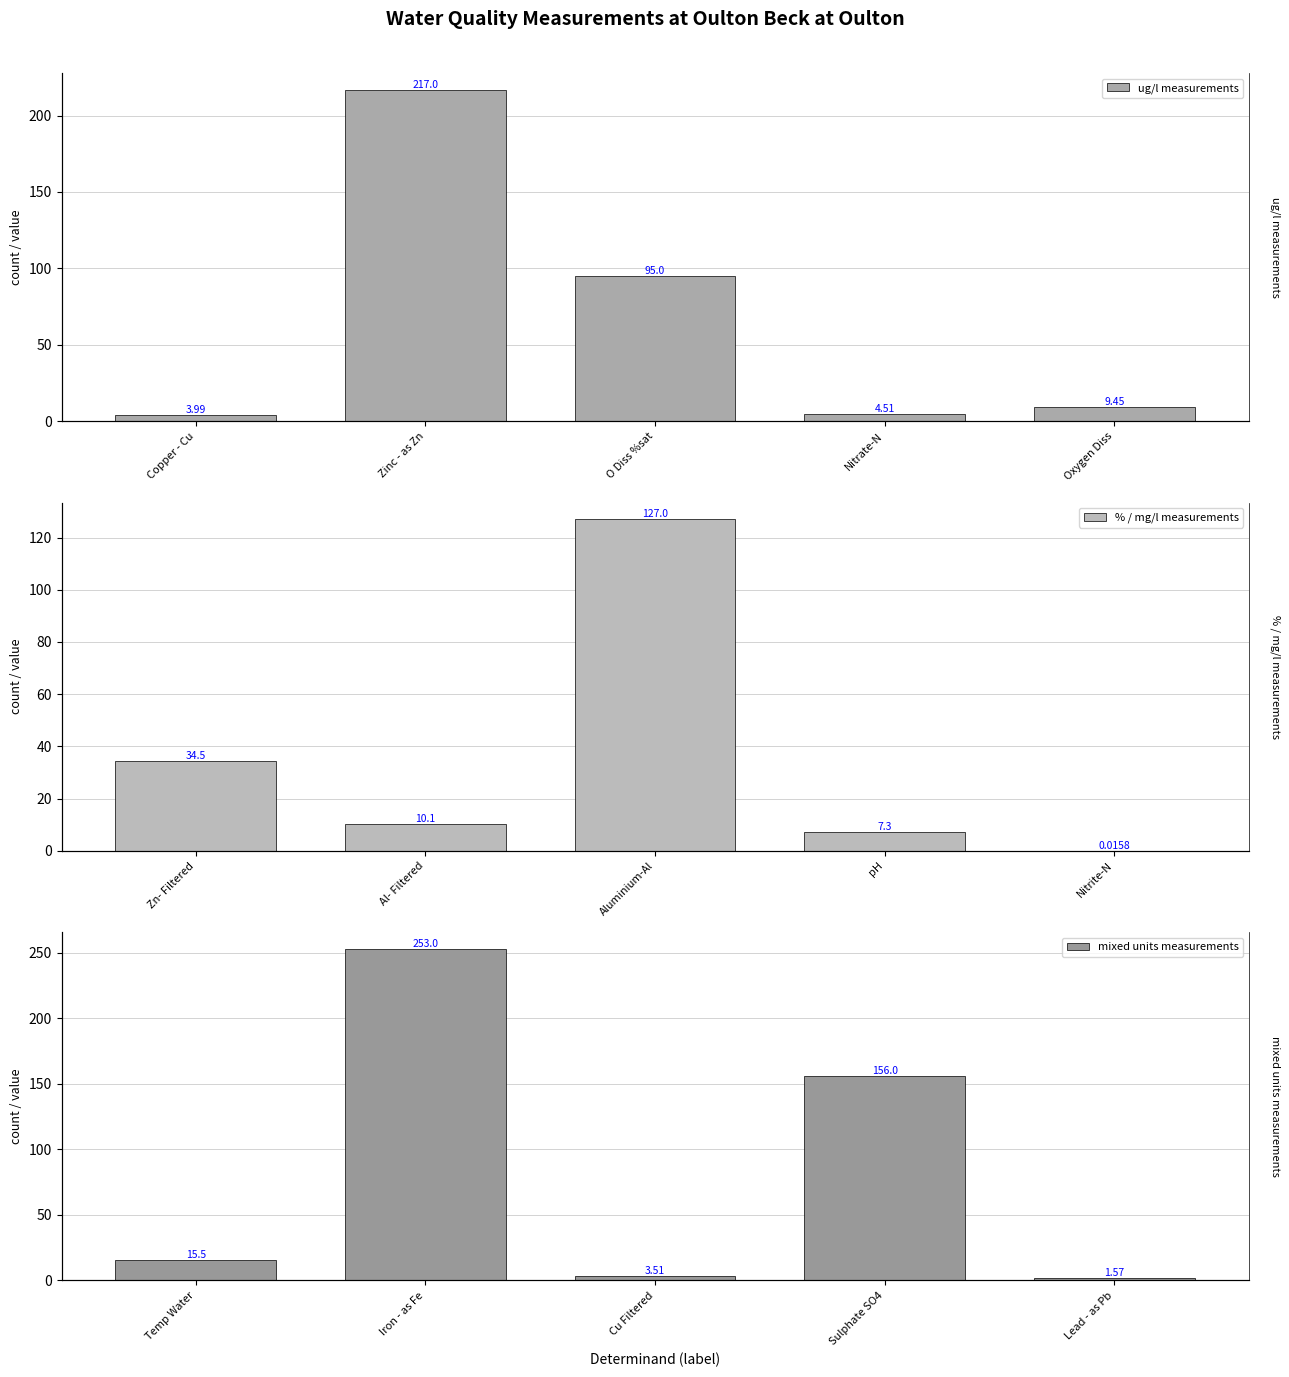

What are all the series names shown in the legend?

ug/l measurements, % / mg/l measurements, mixed units measurements